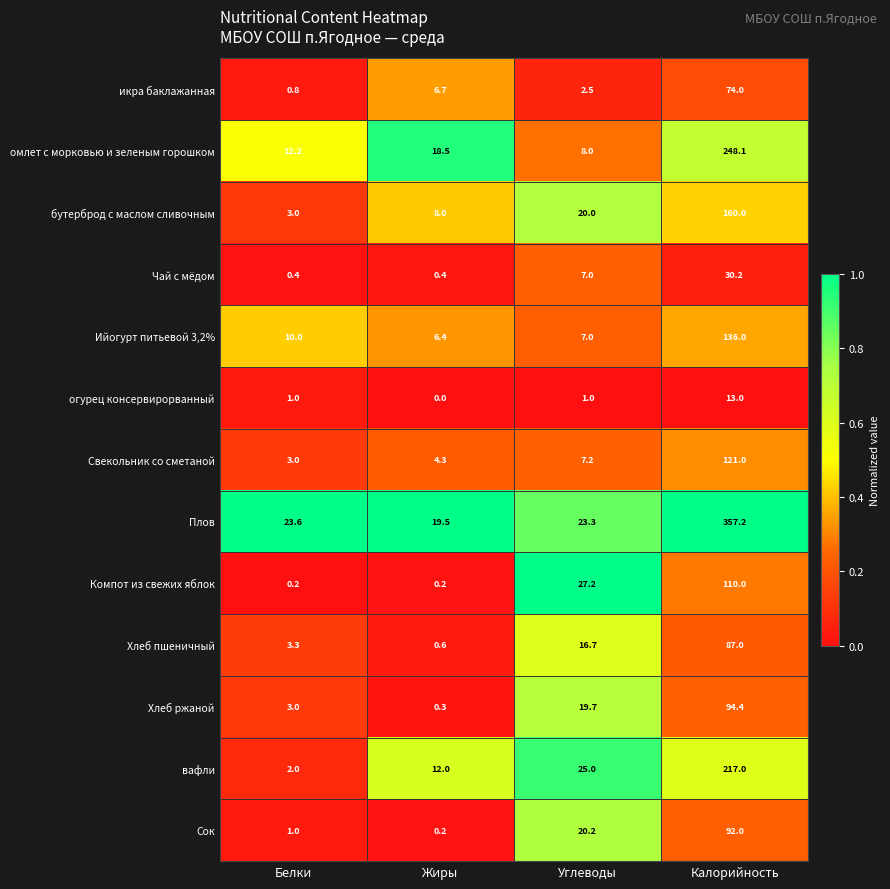

What is the spread (max minus min) of values at Углеводы?

26.2